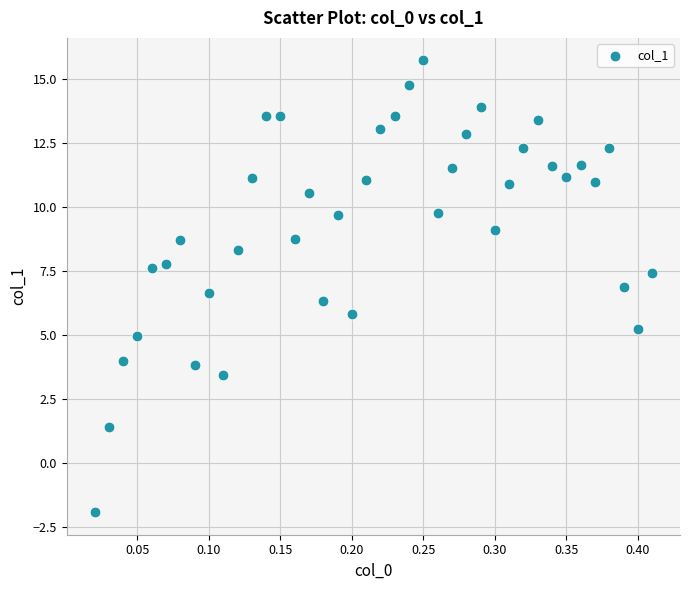

What is the range of Y values (max minus min)?

17.6